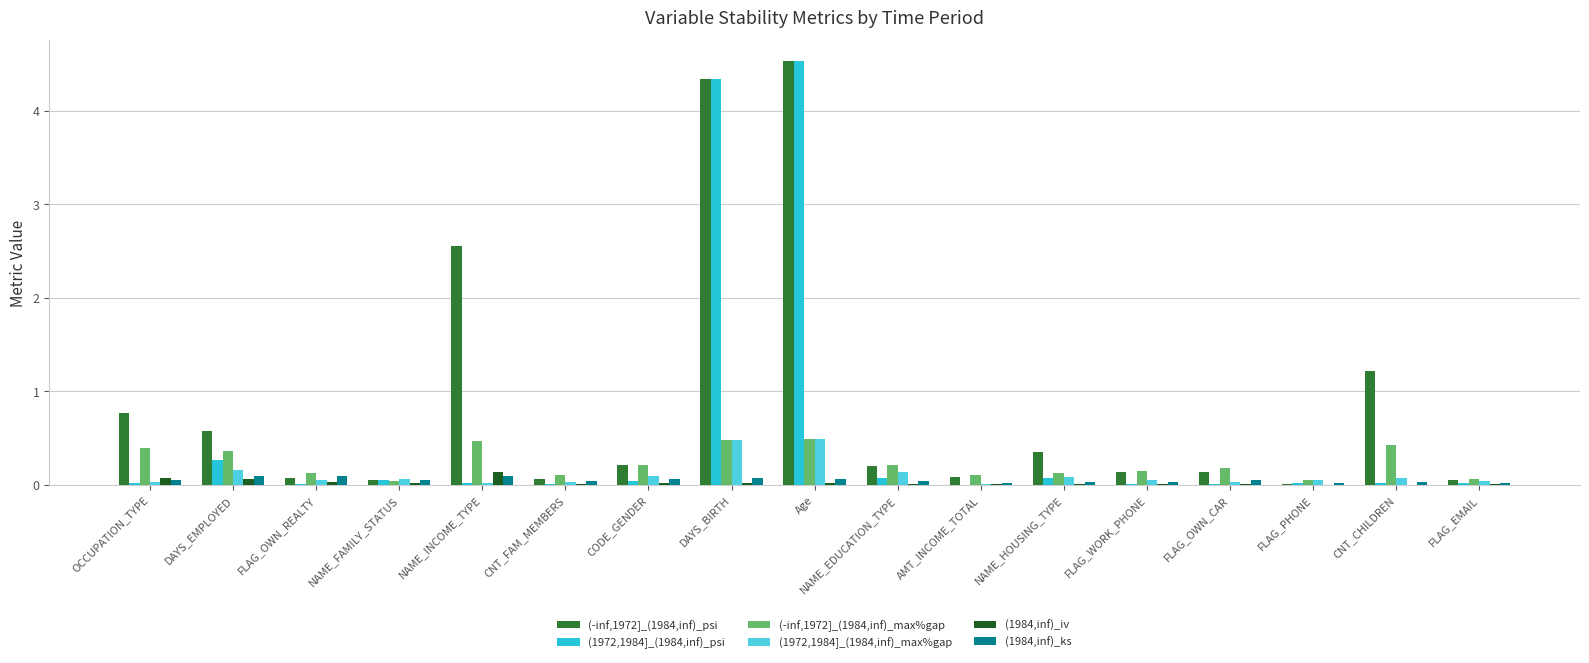

The (1984,inf)_ks series shows 0.0 at NAME_HOUSING_TYPE. True or false?

True